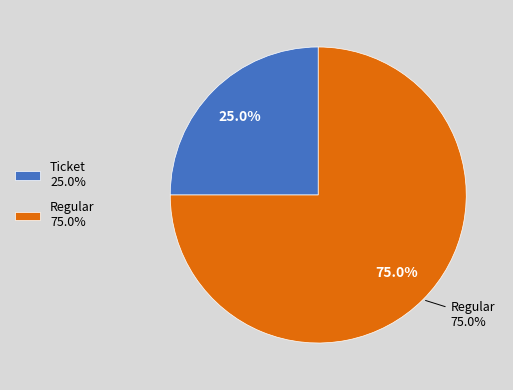

What percentage is the Regular slice, to the nearest percent?

75%